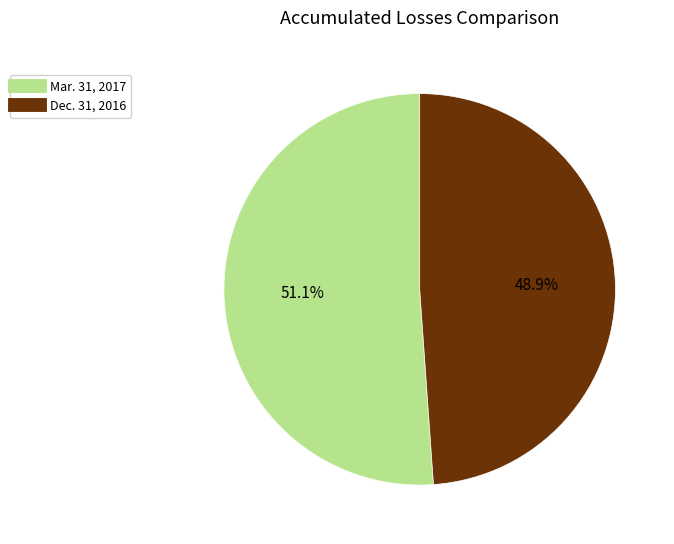

Is there any slice that represents more than half of the pie?

Yes